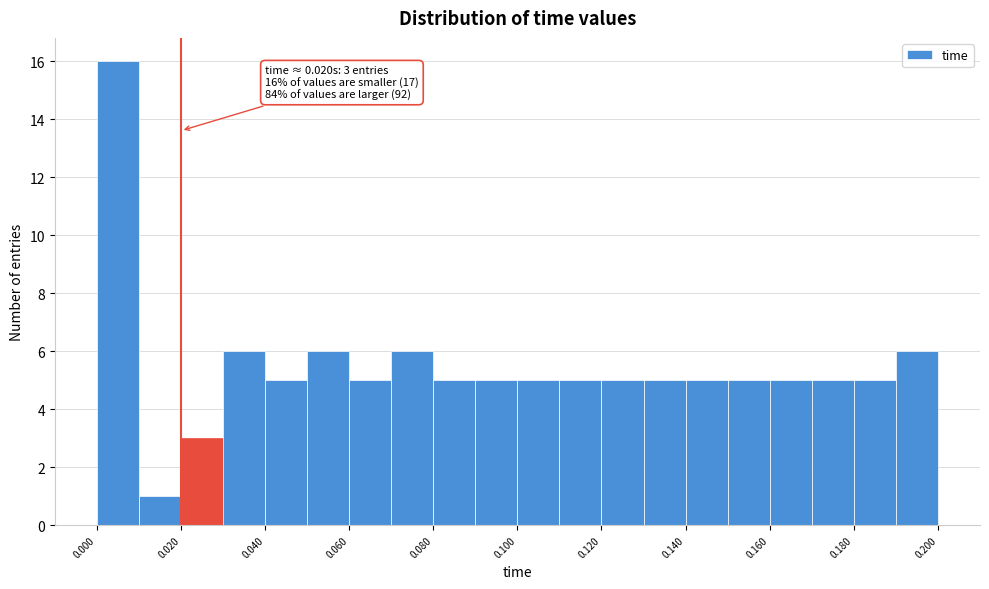

Over which range of the x-axis is the bar tallest?

0.00 to 0.01